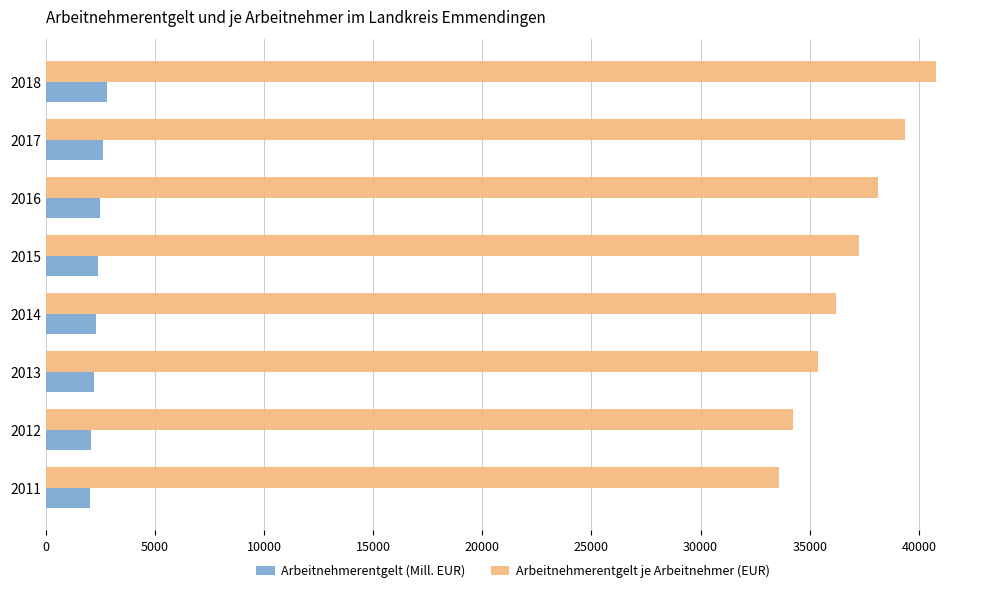

What is the difference between the Arbeitnehmerentgelt je Arbeitnehmer (EUR) values at 2014 and 2012?

1960.0